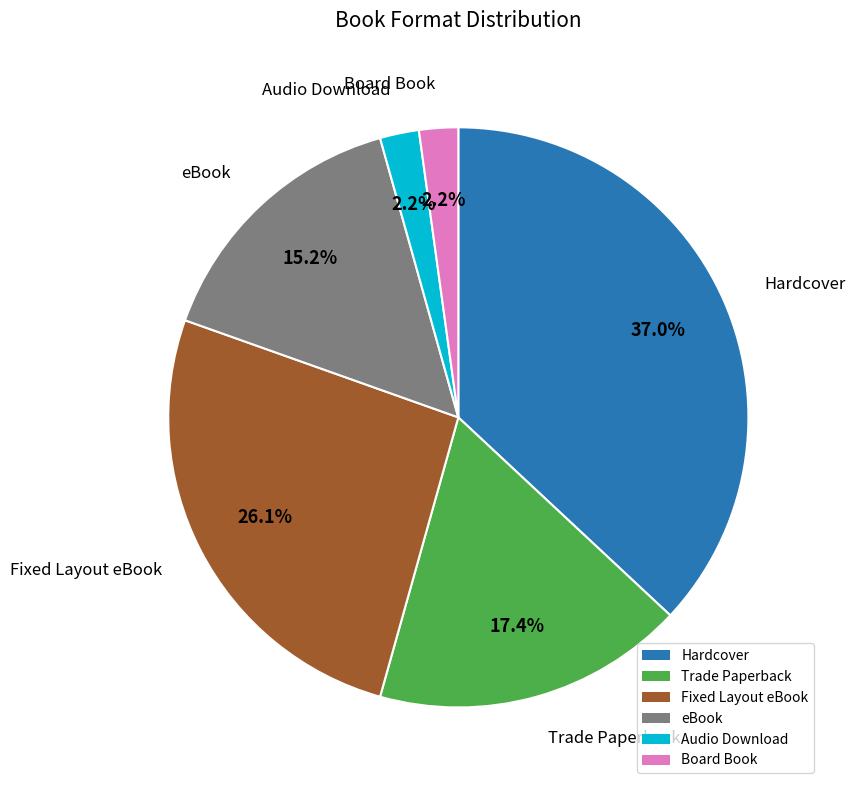

Count the number of slices in the pie.

6